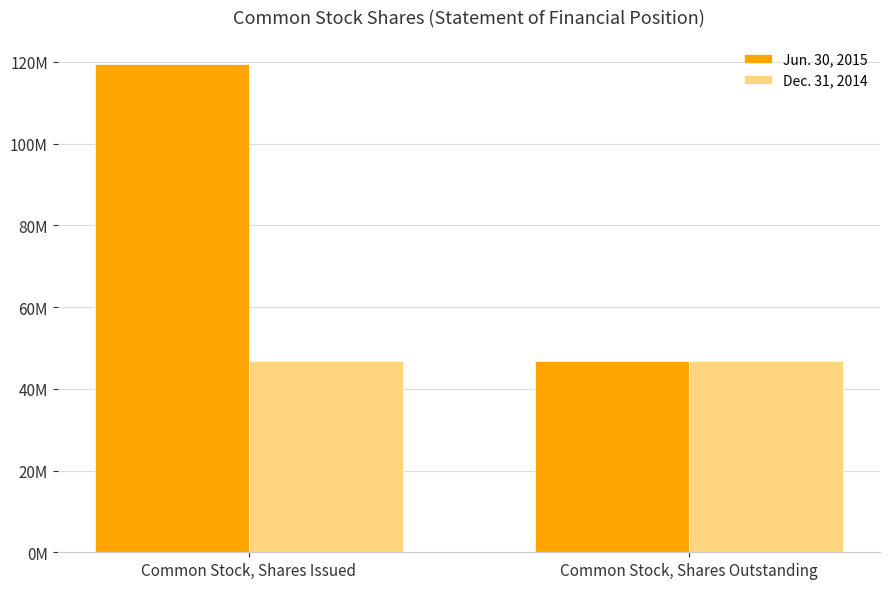

At how many categories does at least one series exceed 71600051?

1